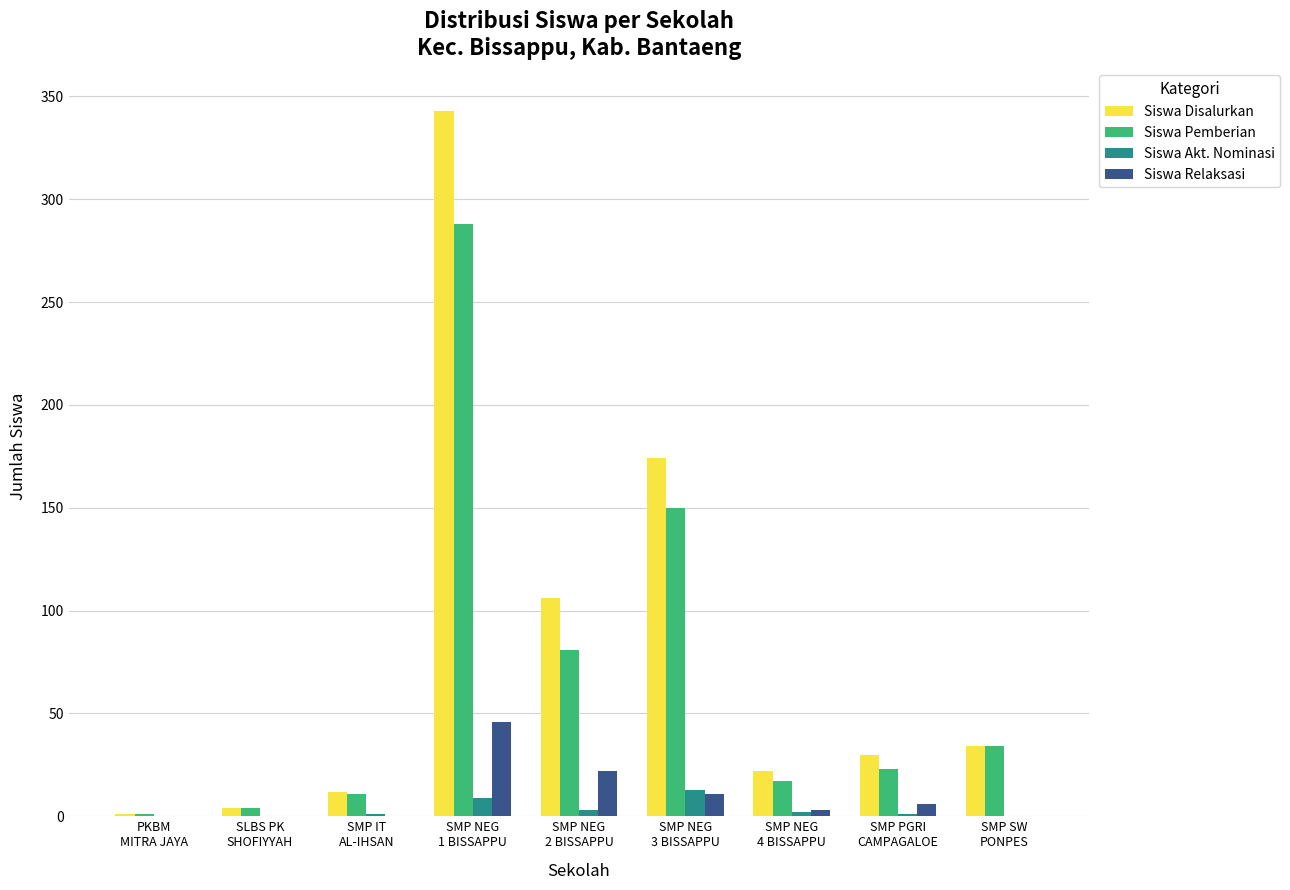

At which label is Siswa Disalurkan closest to 172?

SMP NEG
3 BISSAPPU